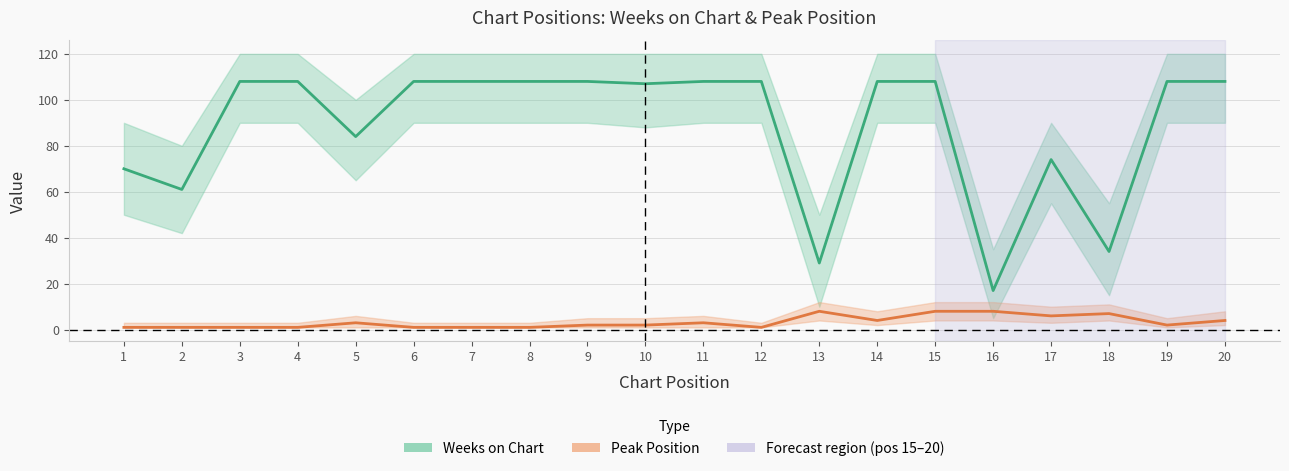

What is the difference between the Weeks on Chart values at 18 and 16?

17